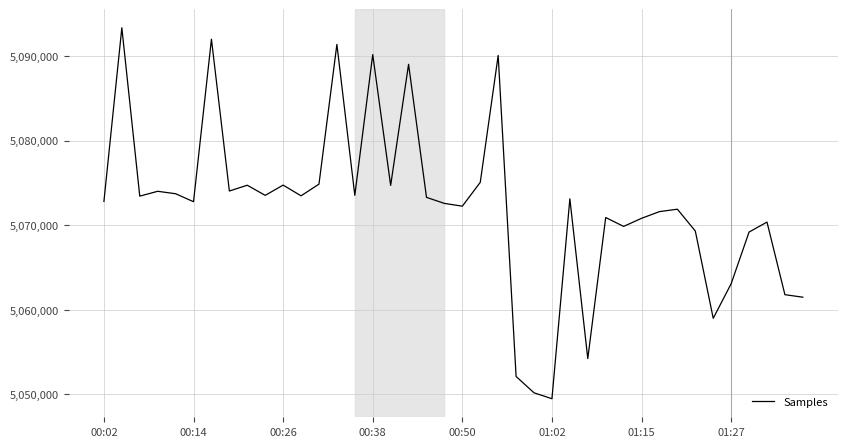

What is the smallest value displayed?

5049490